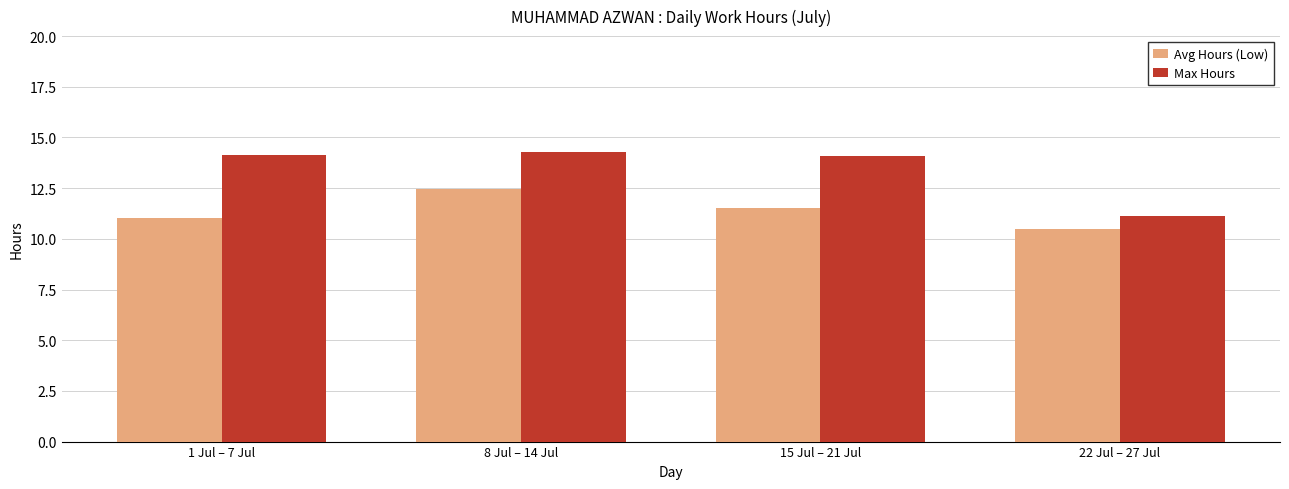

Rank the series by their average value, from lowest to highest.

Avg Hours (Low), Max Hours